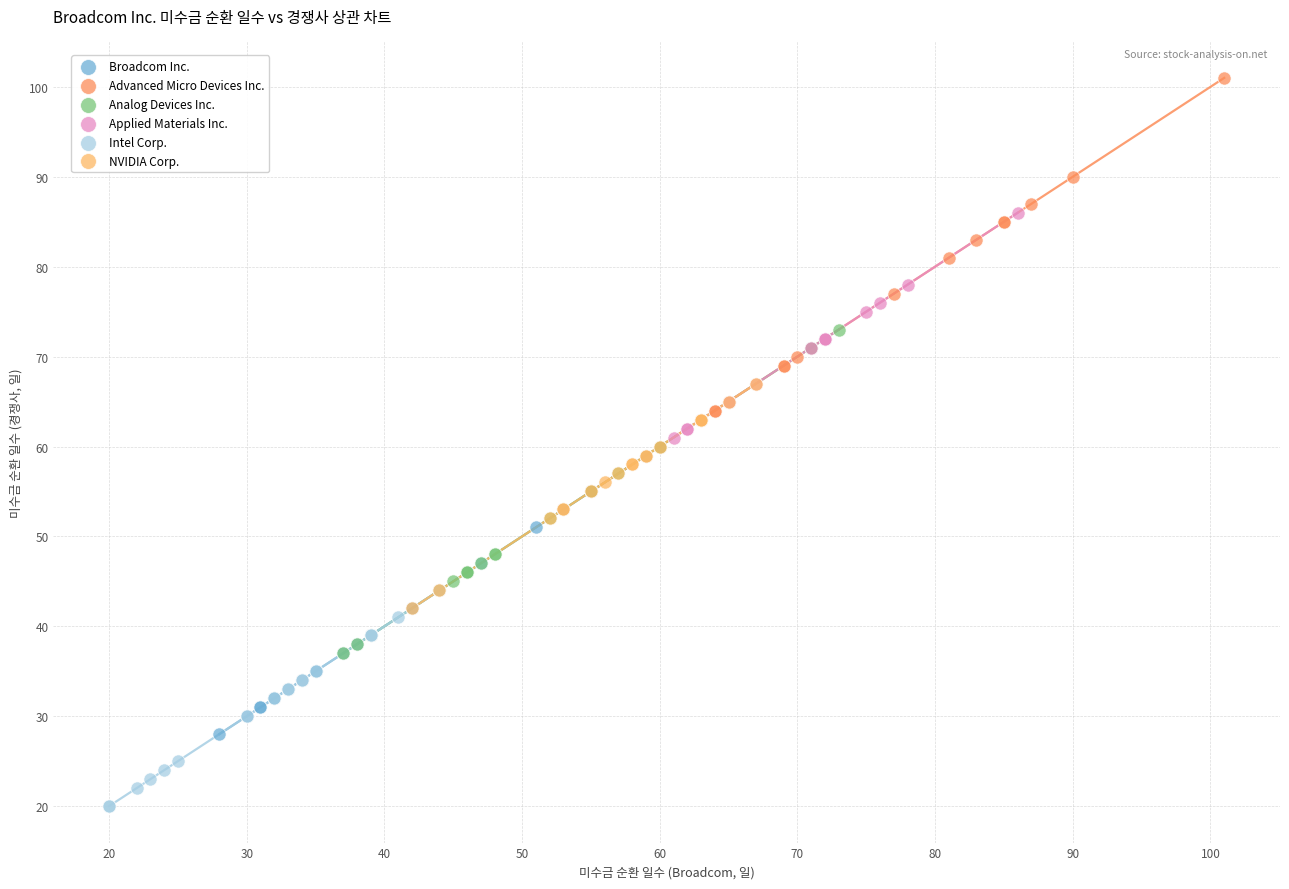

Which series contains the lowest Y value?

Intel Corp.